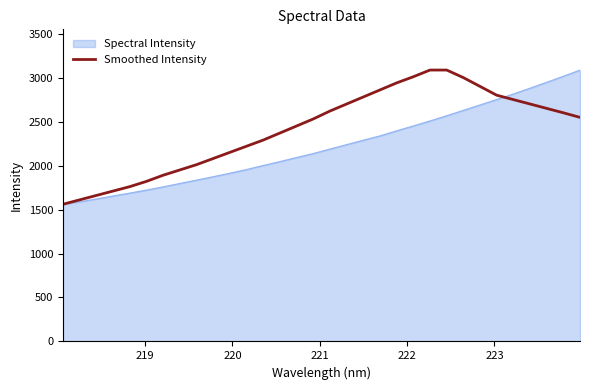

List the series in order of their overall mean, highest first.

Smoothed Intensity, Spectral Intensity